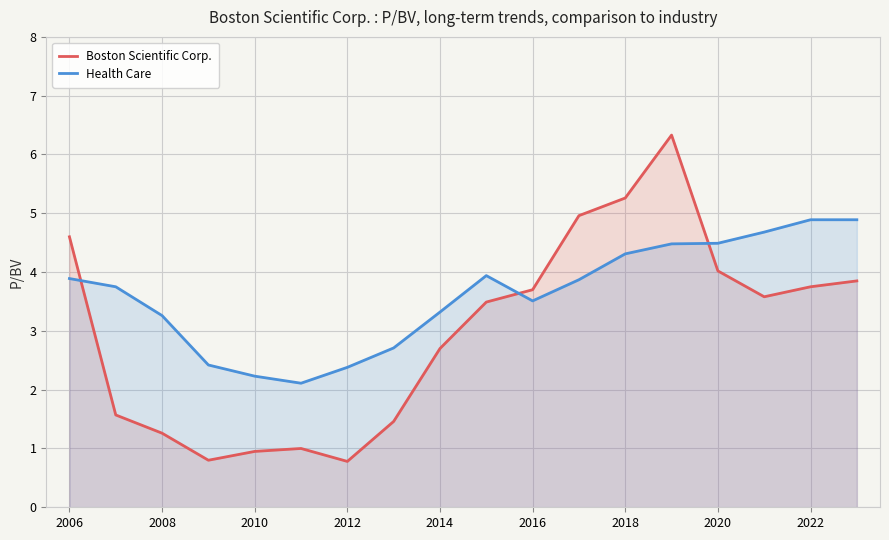

What is the lowest value of the Health Care series?

2.1